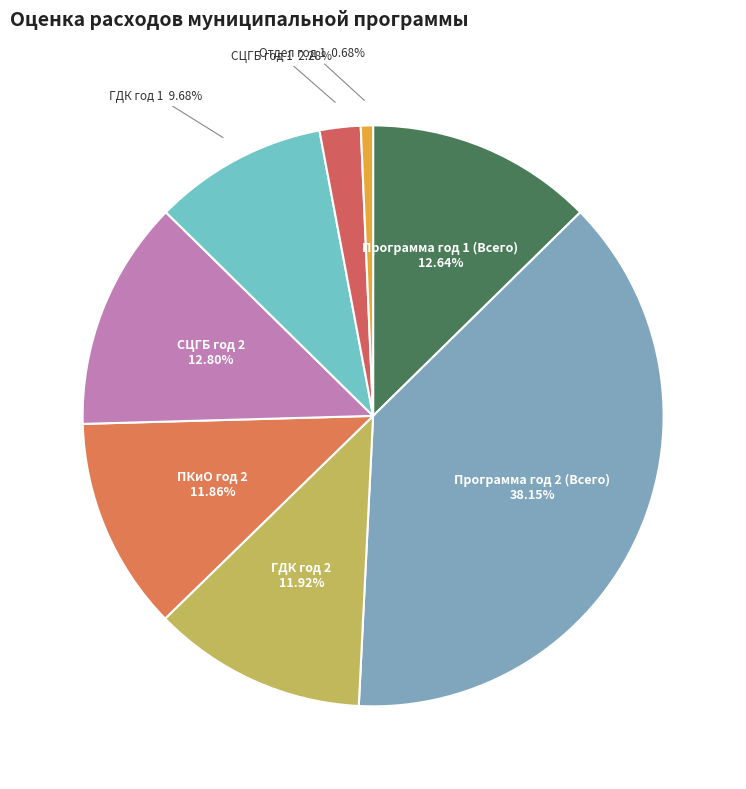

Between Программа год 2 (Всего) and СЦГБ год 1, which is larger?

Программа год 2 (Всего)